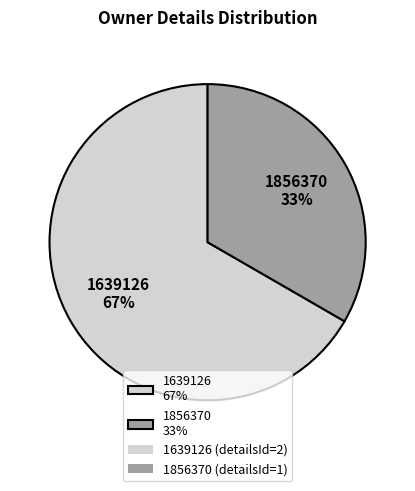

Combined, do 1639126 and 1856370 account for over 50%?

Yes